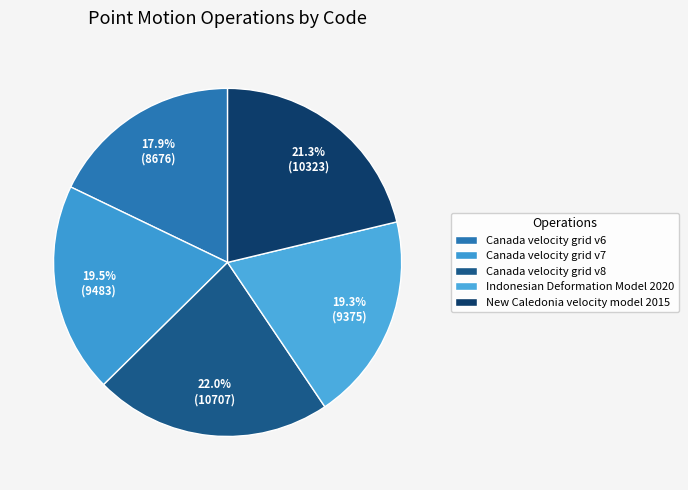

Approximately how many times larger is the value at Canada velocity grid v8 compared to Canada velocity grid v7?

1.1